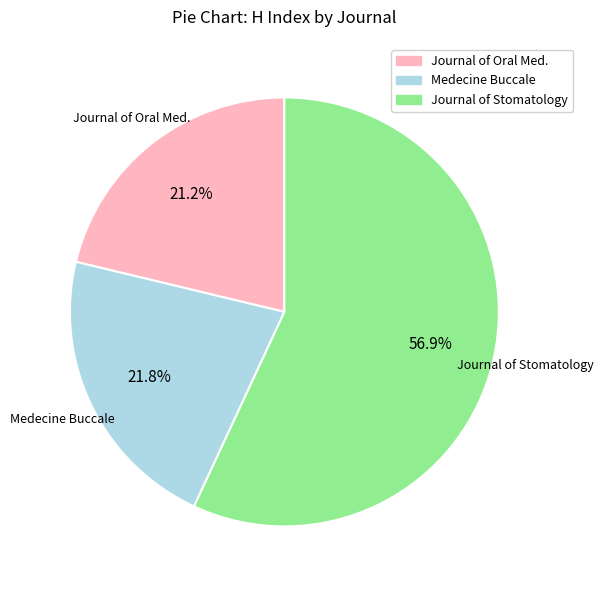

Count the number of slices in the pie.

3